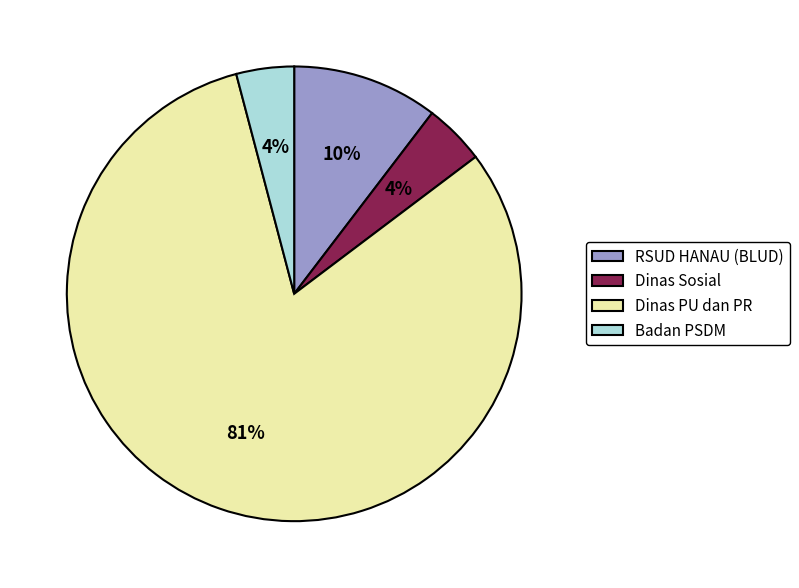

Which slice is the largest?

Dinas PU dan PR